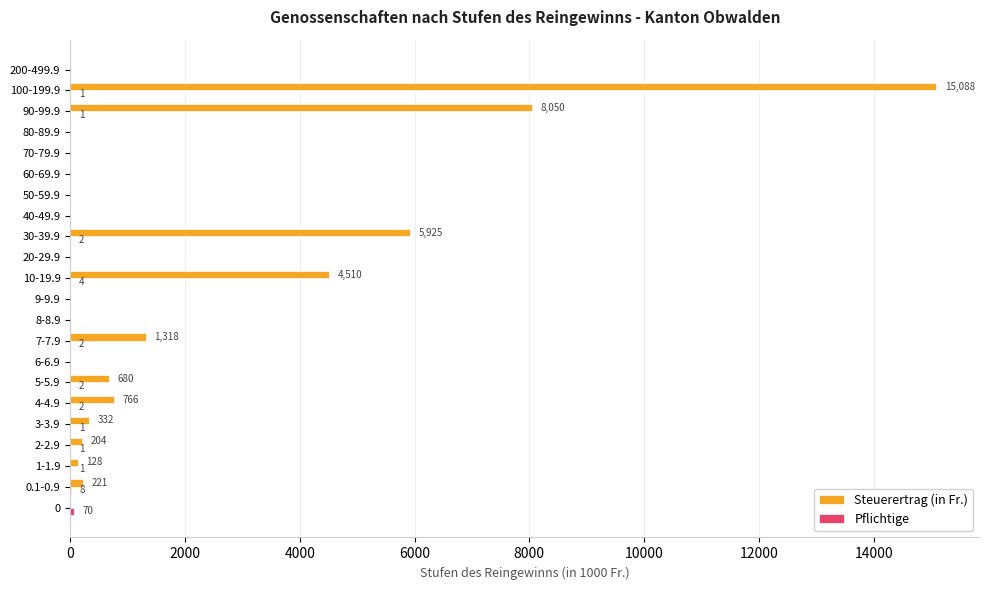

What is the sum of all Steuerertrag (in Fr.) values?

37222